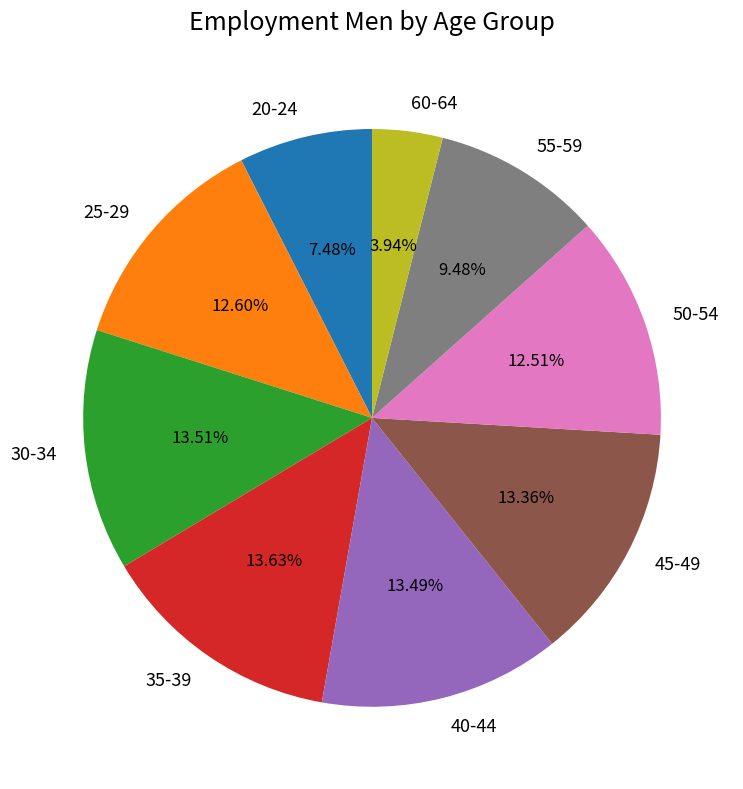

Which has a higher value, 55-59 or 50-54?

50-54